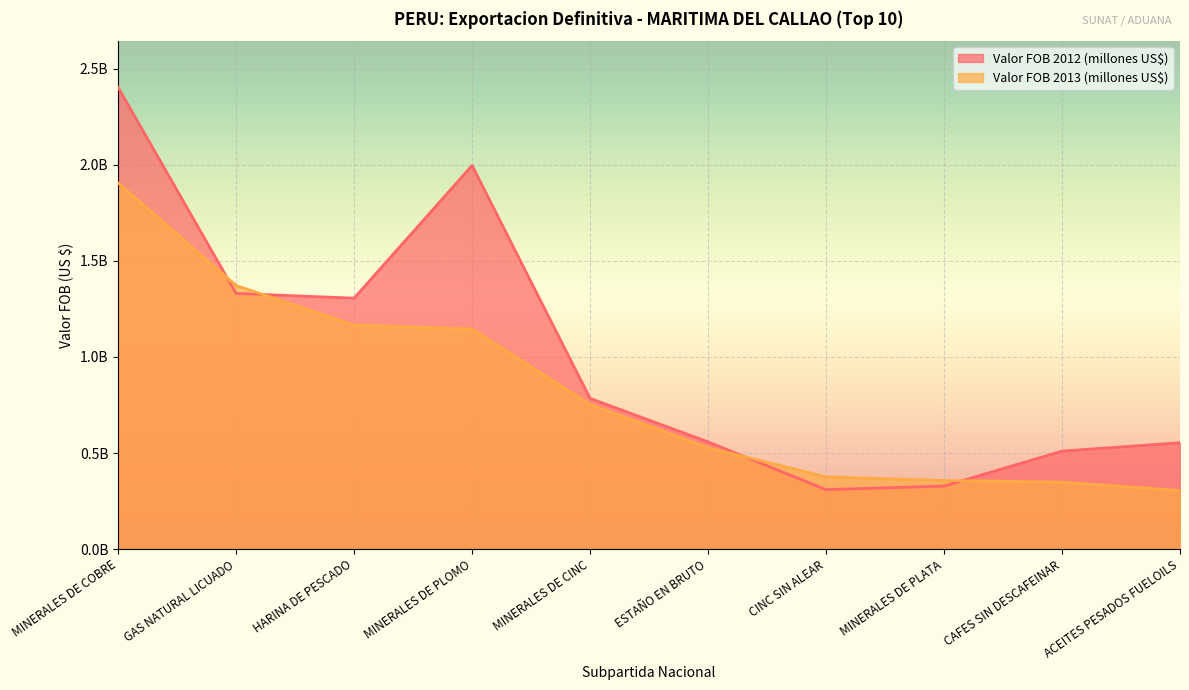

Between which two adjacent categories do Valor FOB 2012 (millones US$) and Valor FOB 2013 (millones US$) first intersect?

MINERALES DE COBRE and GAS NATURAL LICUADO